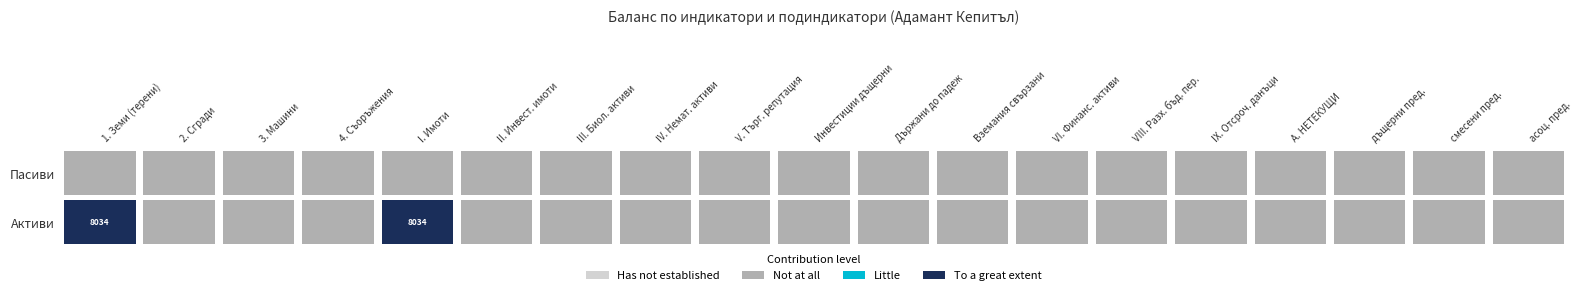

The Пасиви series shows 0 at III. Биологични активи. True or false?

True